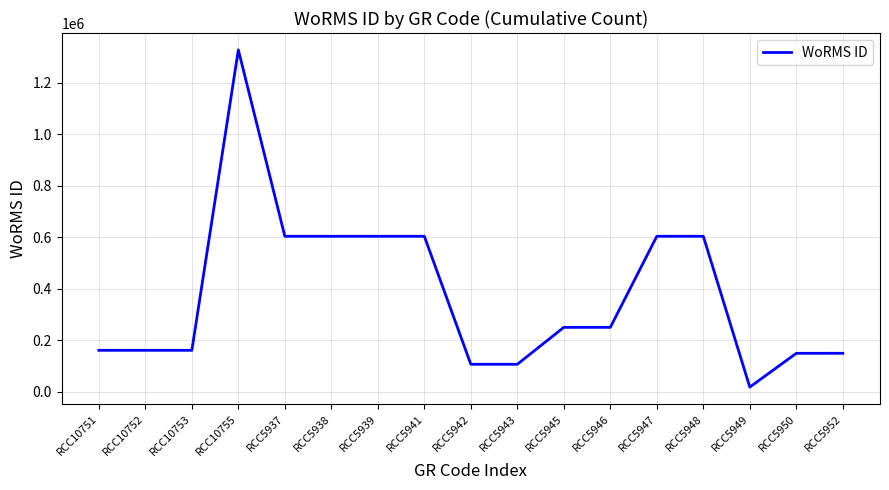

What is the minimum value shown in the chart?

17641